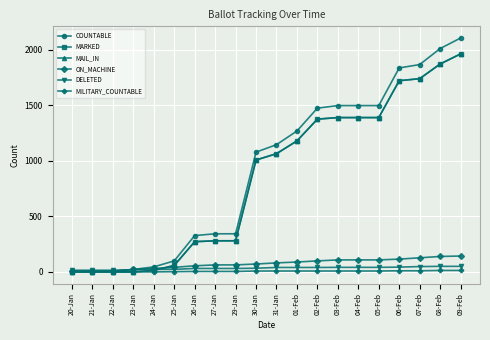

True or false: MAIL_IN has more than 0 interior local peaks.

False